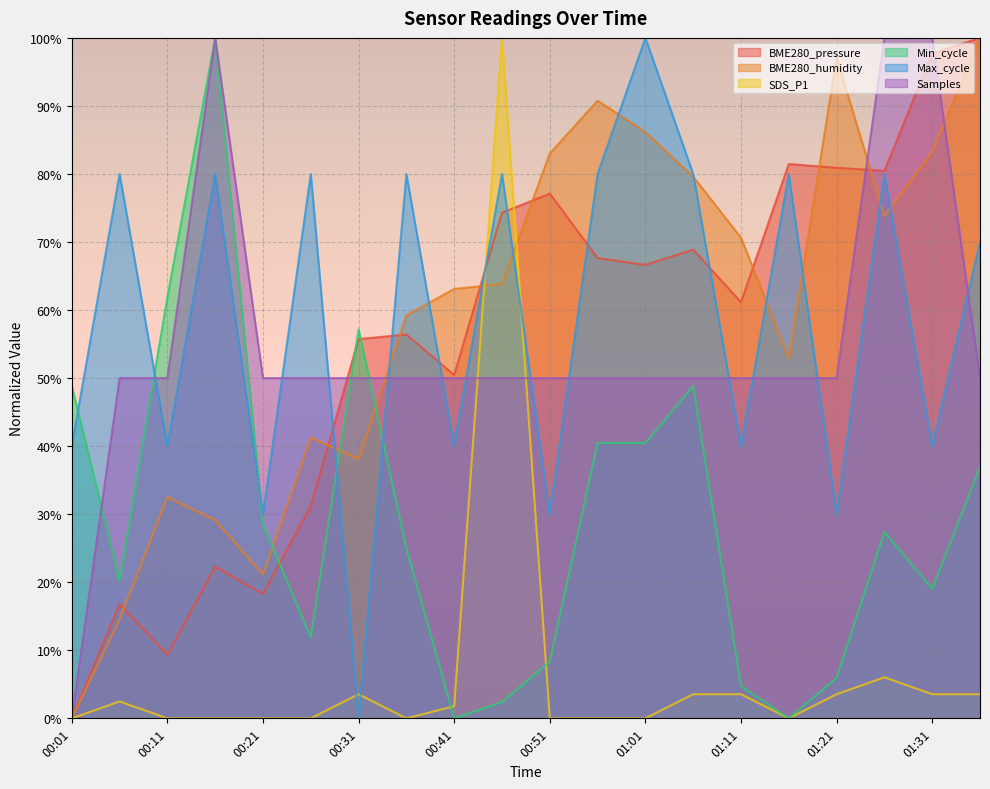

What is the sum of the Min_cycle values at 00:21 and 01:01?

0.7